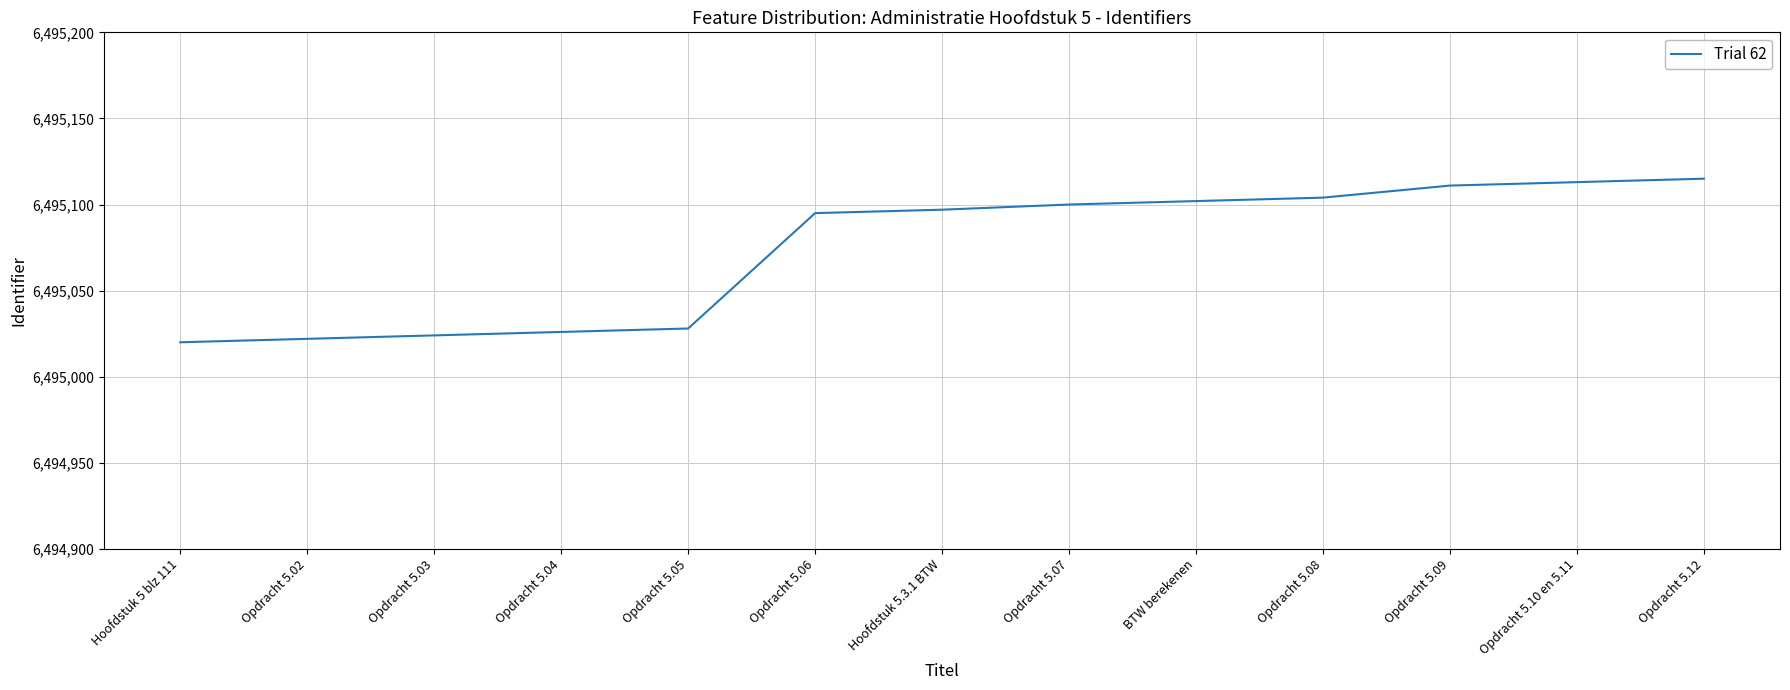

What position from the left is Hoofdstuk 5.3.1 BTW?

7